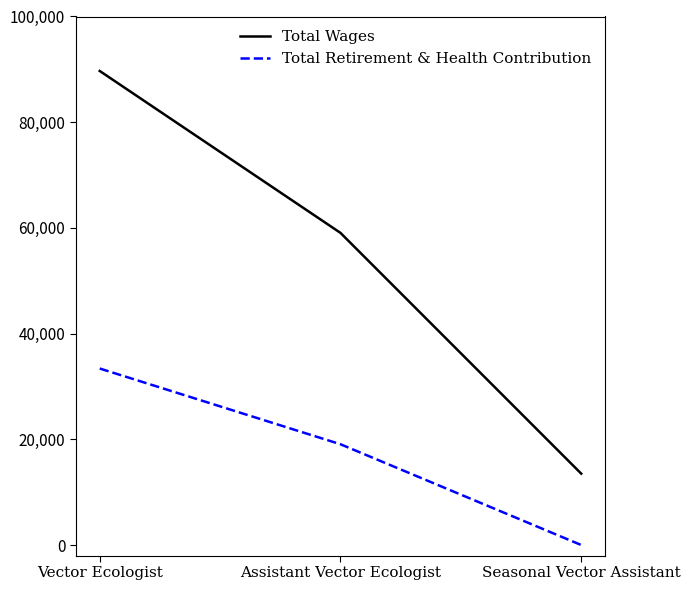

Which series has the widest spread of values?

Total Wages